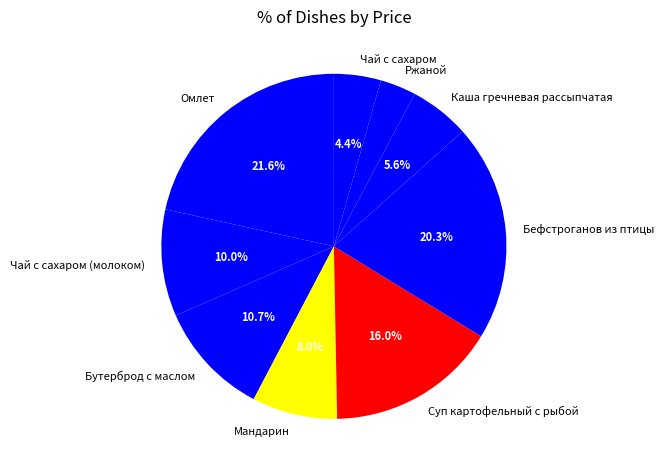

How many slices are in this pie chart?

9